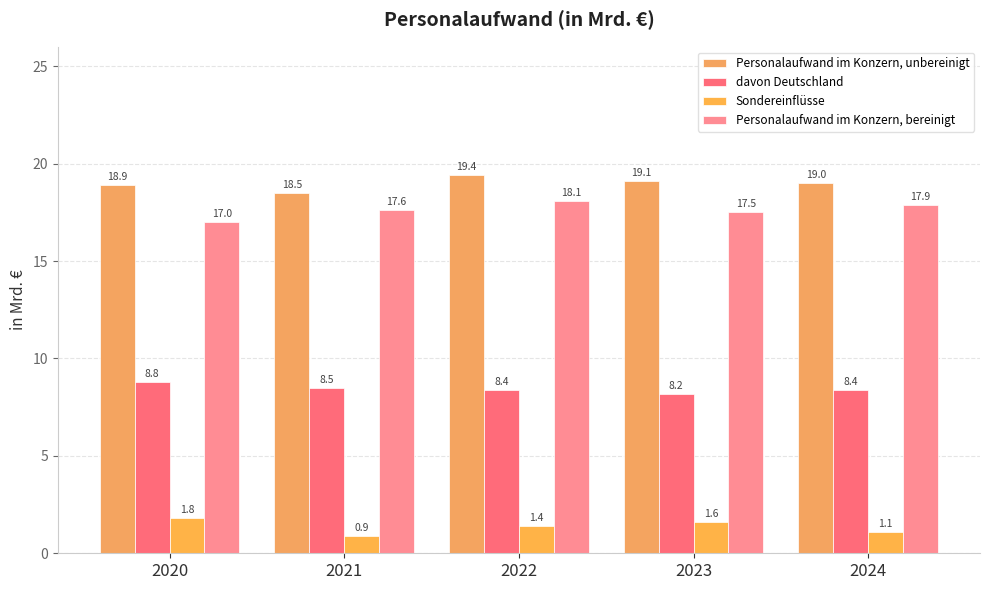

What is the minimum value shown in the chart?

0.9